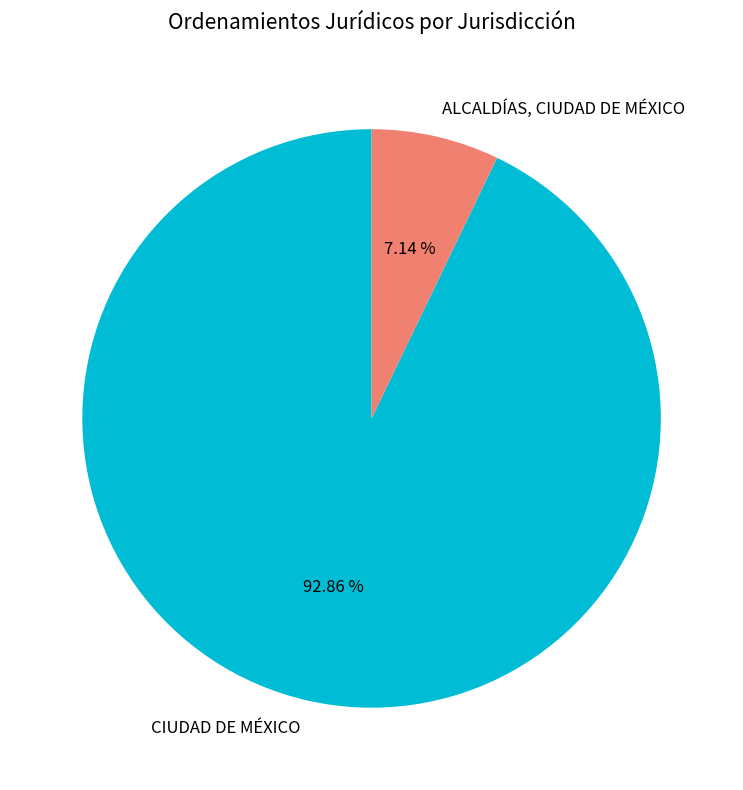

Rank the categories by value from lowest to highest.

ALCALDÍAS, CIUDAD DE MÉXICO, CIUDAD DE MÉXICO